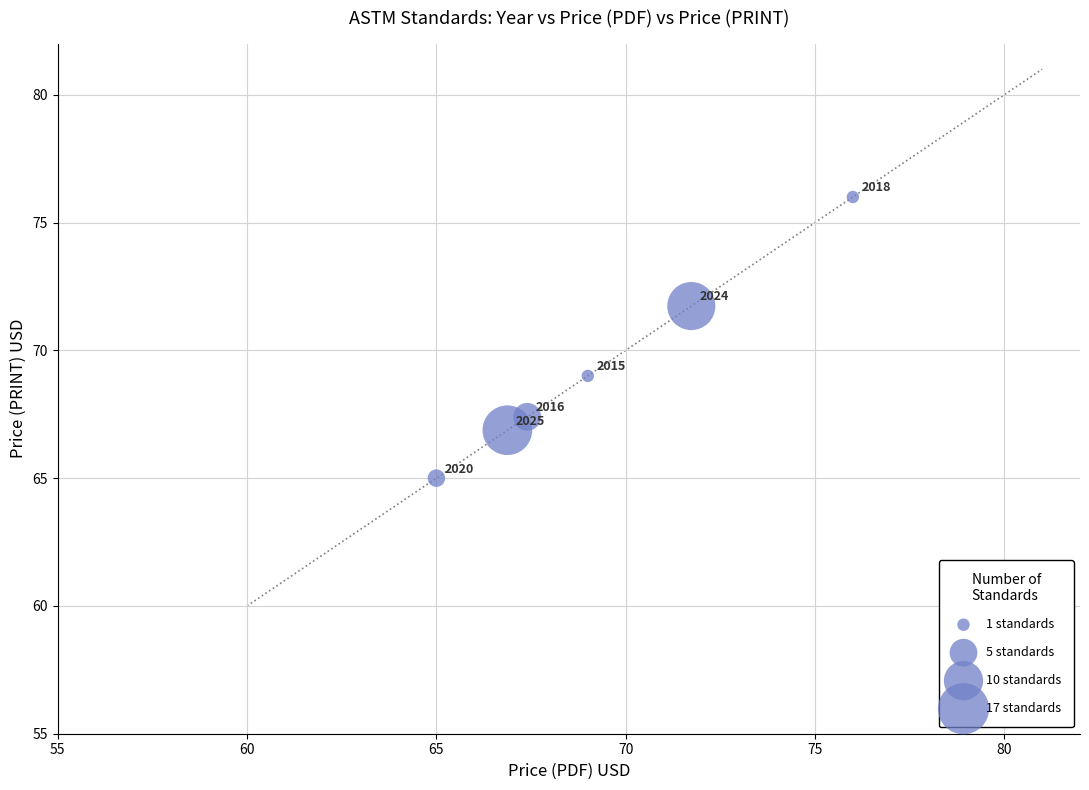

What Y value in the scatter plot is closest to 70?

69.0